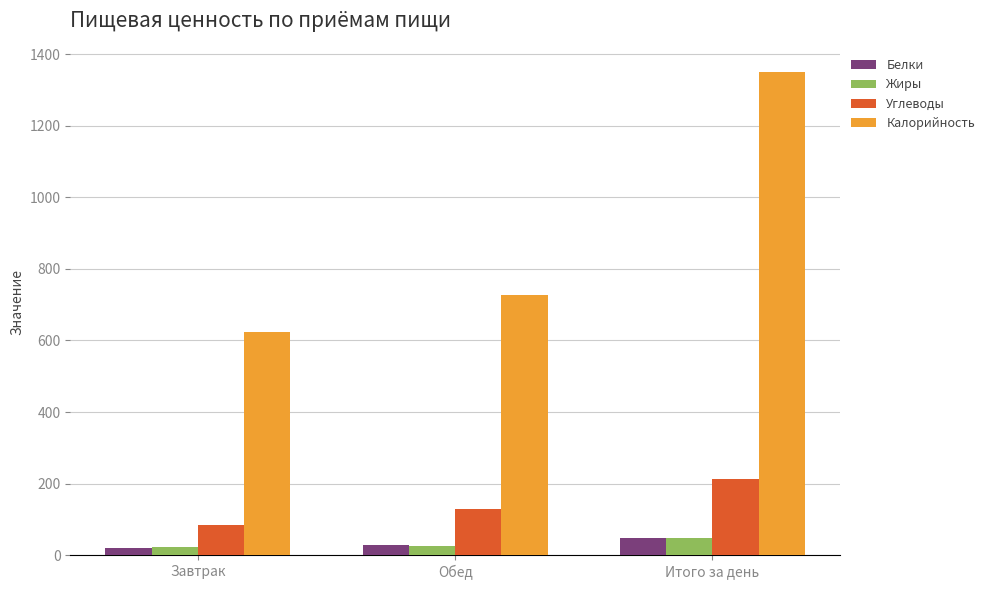

What is the label of the 1st bar from the left?

Завтрак